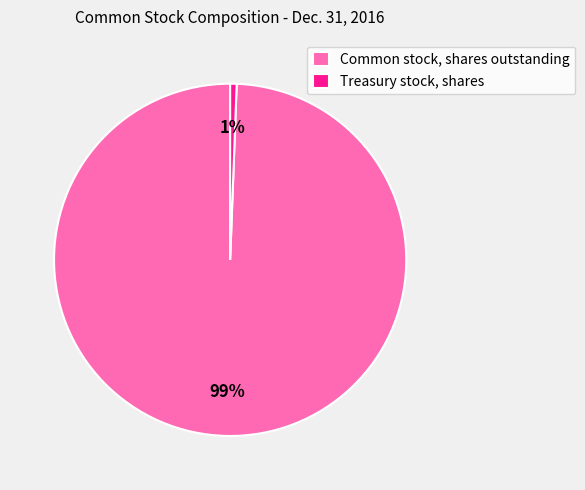

To the nearest percent, what is the combined percentage of Treasury stock, shares and Common stock, shares outstanding?

100%